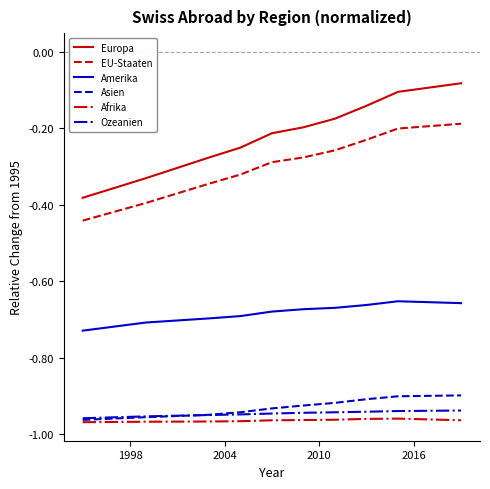

How many lines are shown in the chart?

6